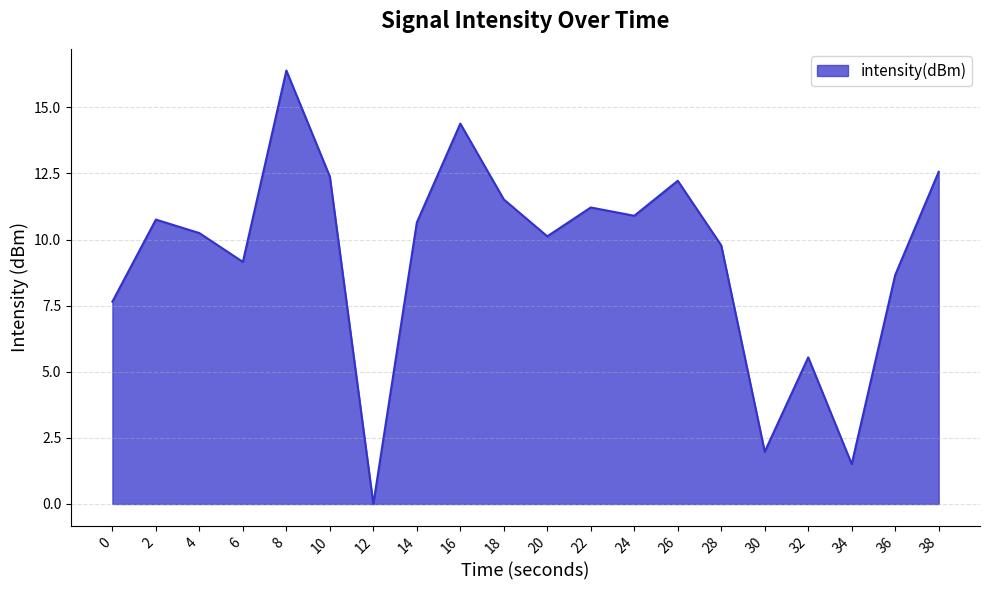

Between 28 and 38, which is larger?

38